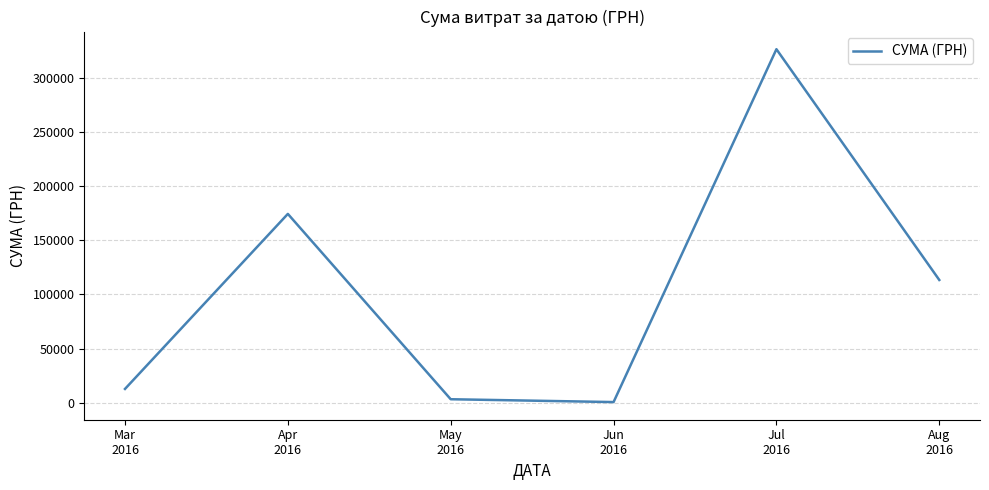

True or false: the data shows 12746.9 at Mar
2016.

True